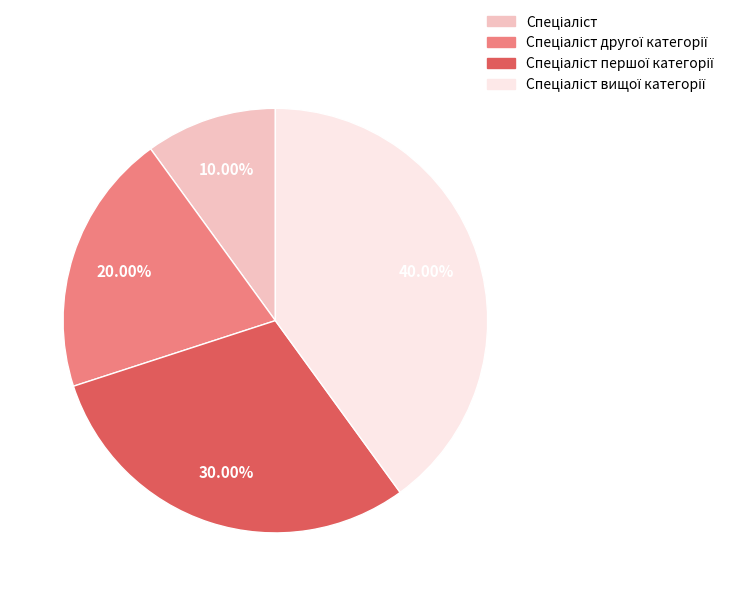

Does any single category account for the majority?

No